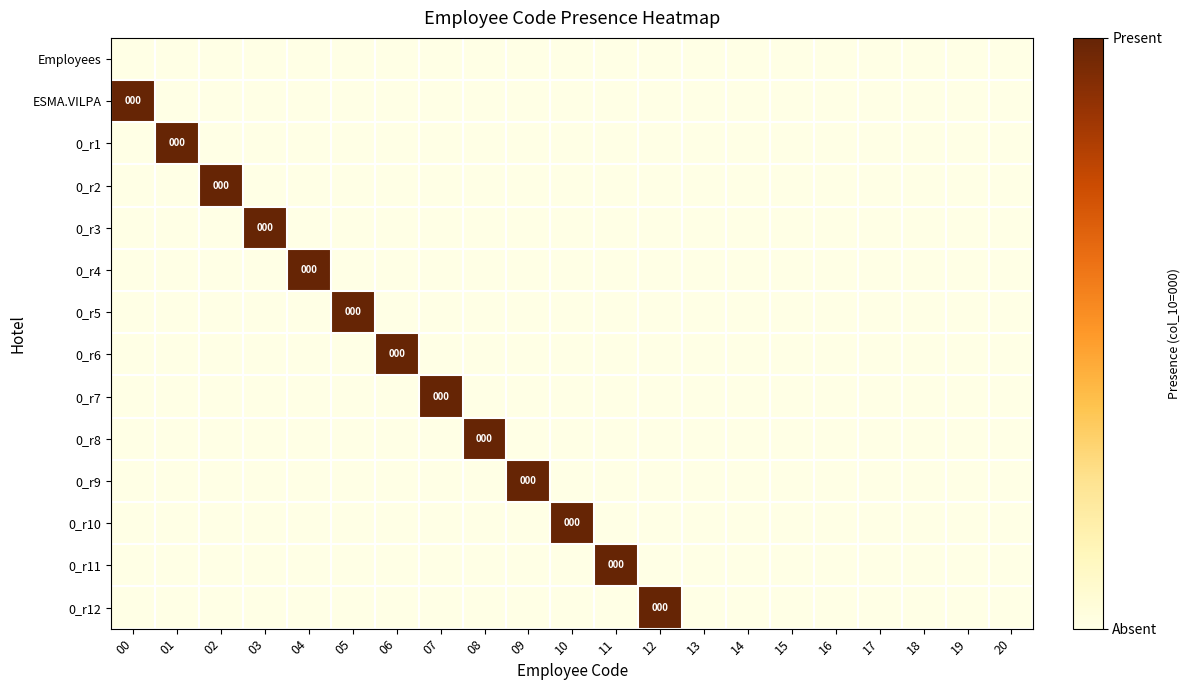

What is the maximum value for 0_r3?

1